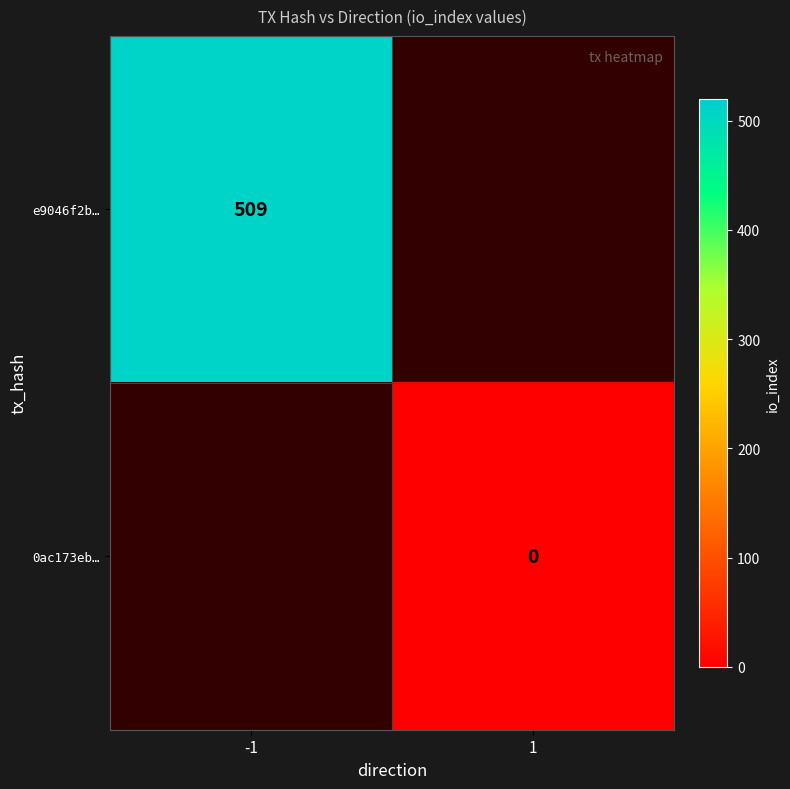

What is the maximum value shown in the chart?

509.0